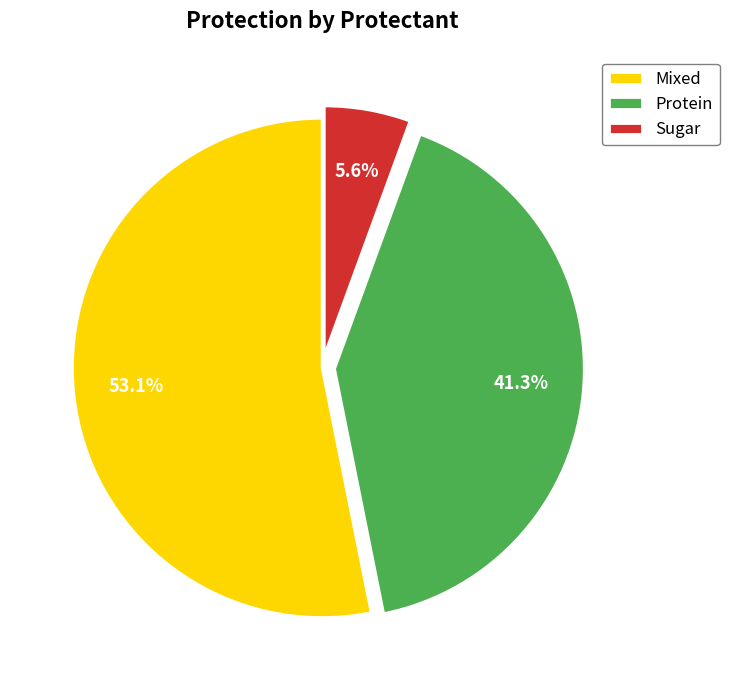

What percentage do Protein and Mixed together represent?

94.4%